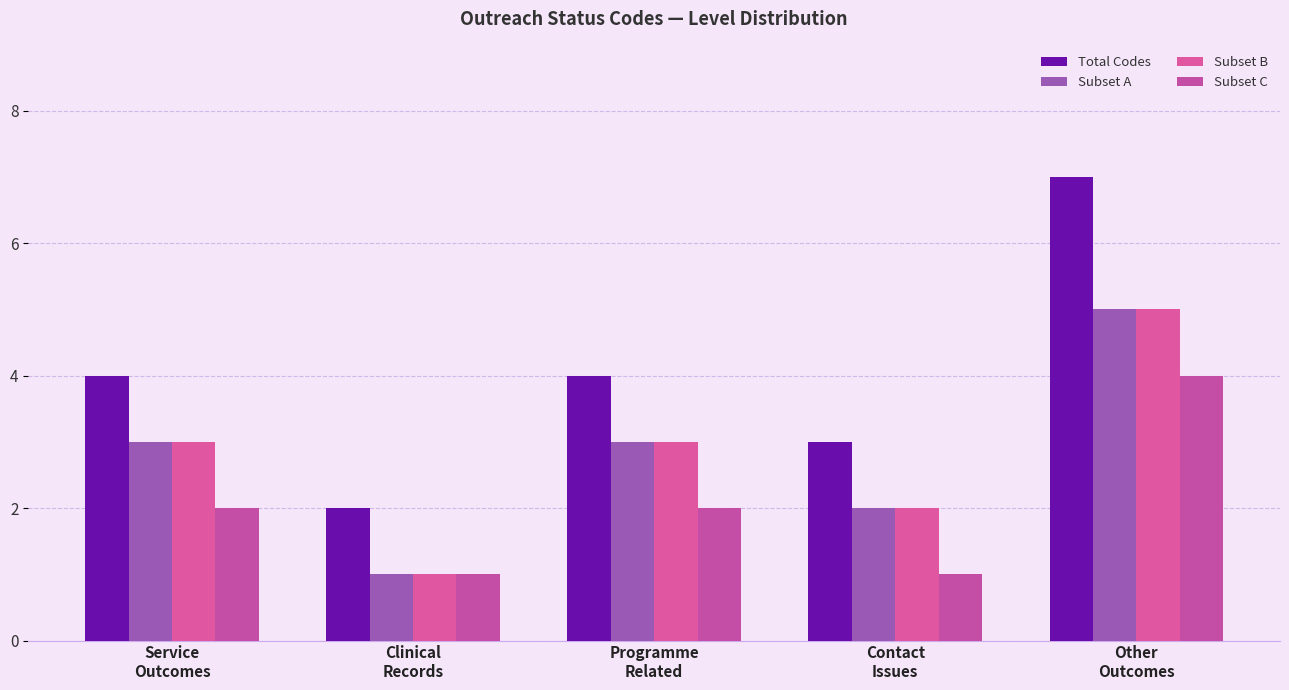

Is it true that Subset C equals 1 at Clinical
Records?

True